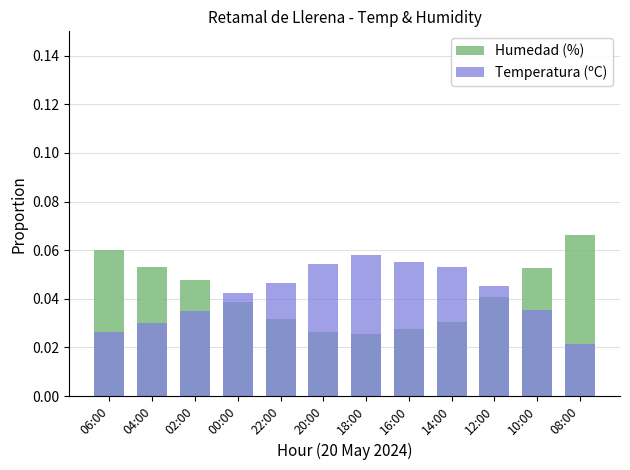

Rank the series by their maximum value, from highest to lowest.

Humedad (%), Temperatura (ºC)